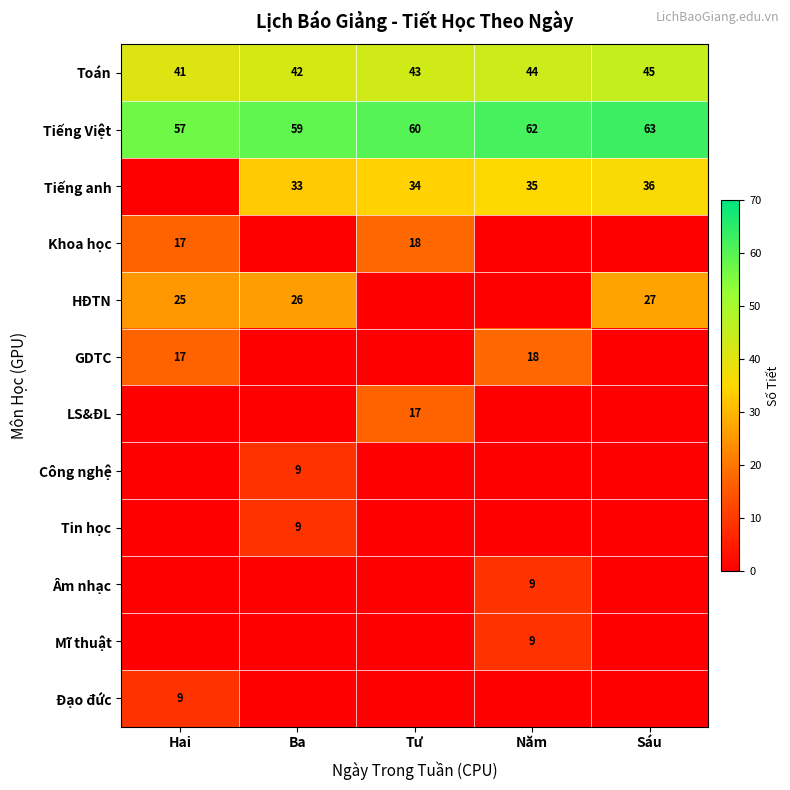

The value of HĐTN at Sáu is 27. True or false?

True